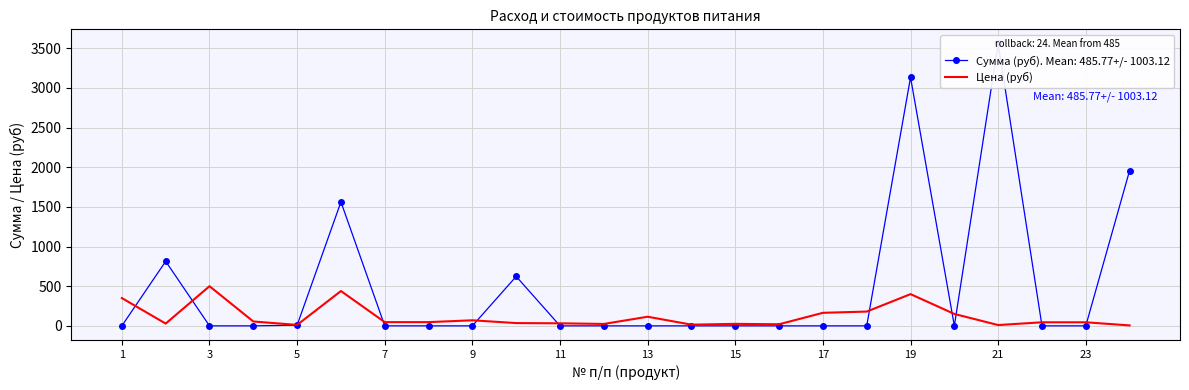

What is the highest value of the Цена (руб) series?

500.0